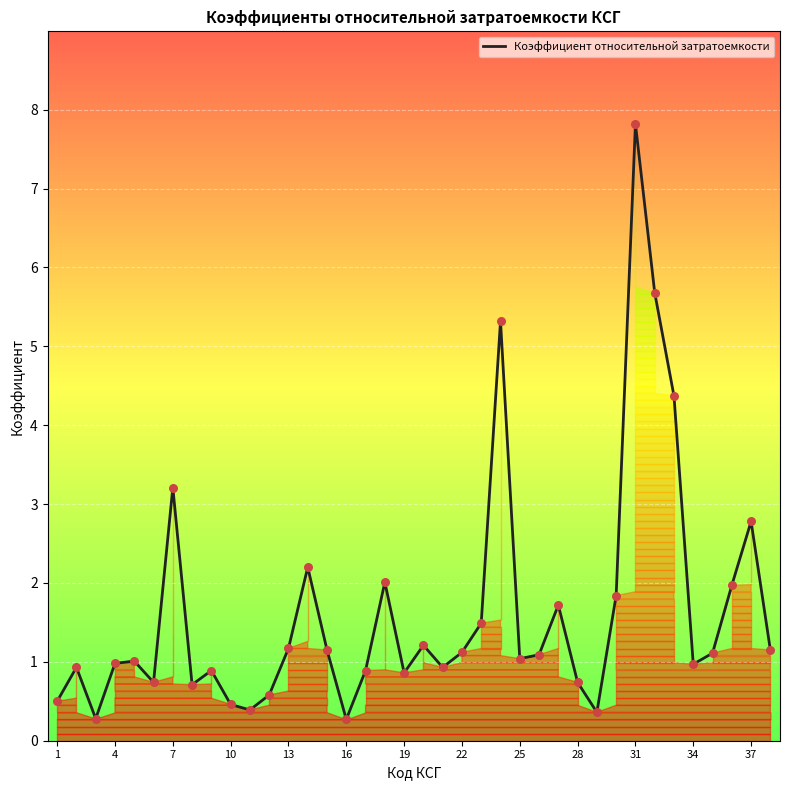

True or false: Коэффициент относительной затратоемкости has a value of 3.6 at 31.

False